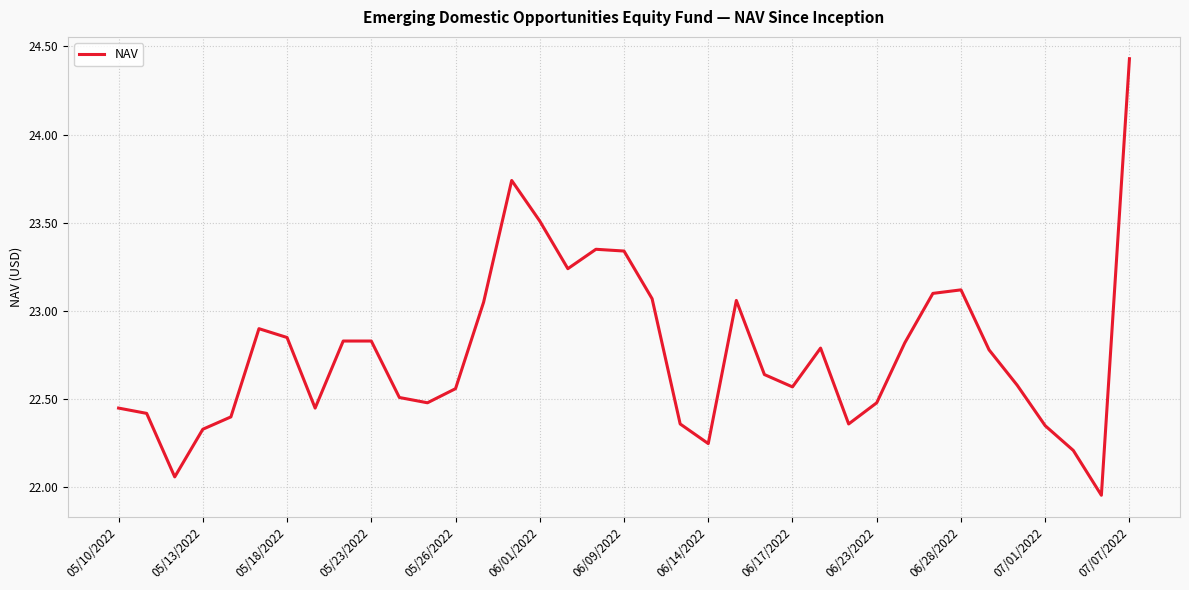

What is the difference between the maximum and minimum values?

2.5